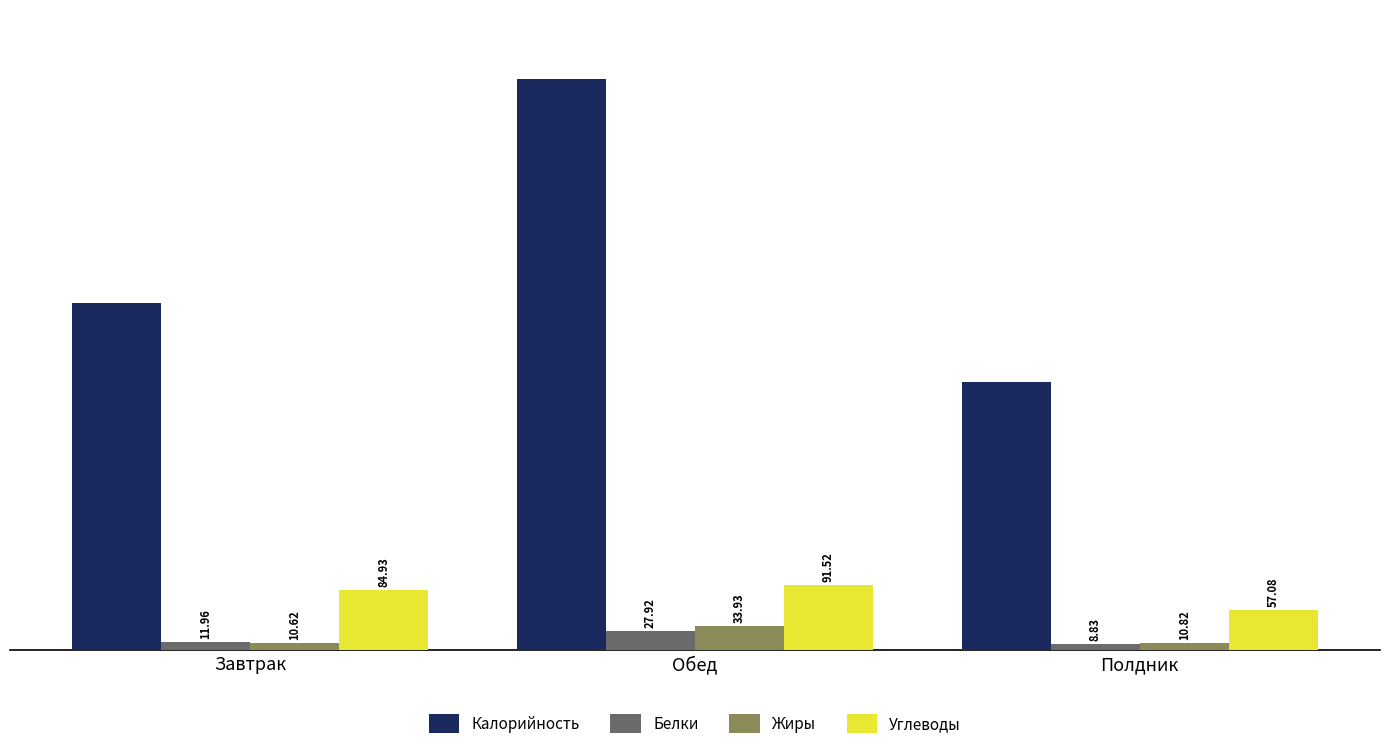

What are all the series names shown in the legend?

Калорийность, Белки, Жиры, Углеводы